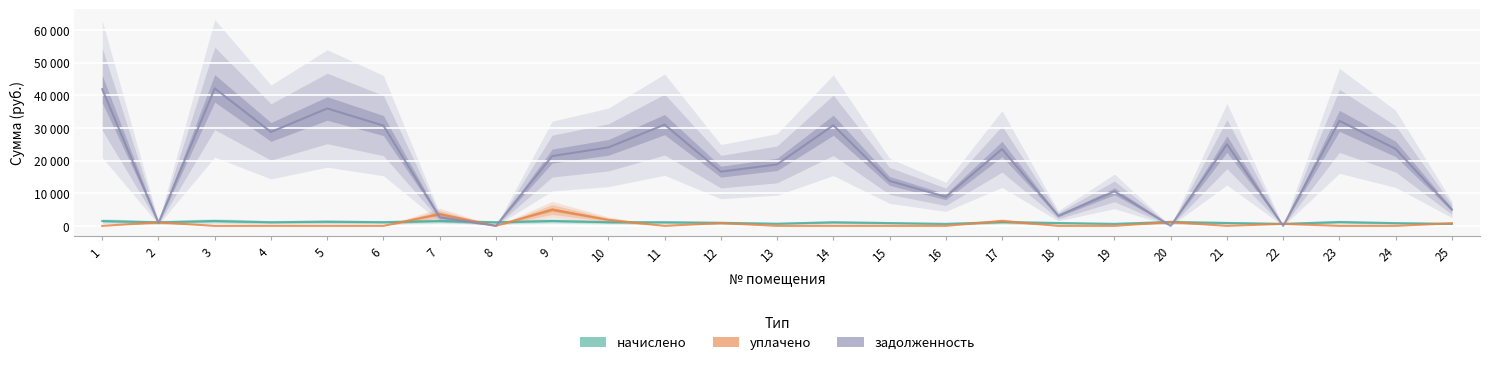

What is the spread (max minus min) of values at 25?

4374.0